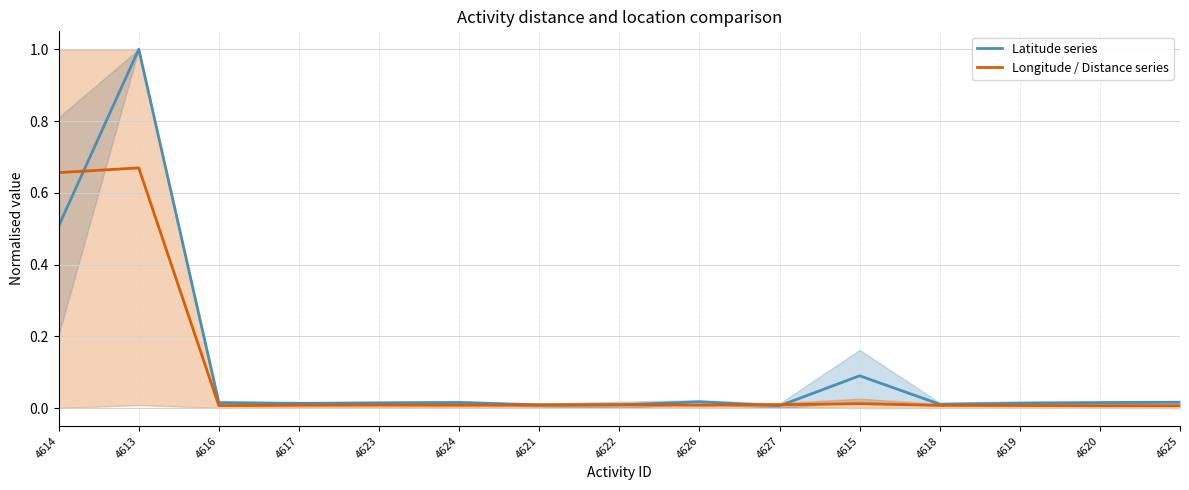

Reading right to left, list all the values displayed in this chart.

Latitude series: 4625=0.0	4620=0.0	4619=0.0	4618=0.0	4615=0.1	4627=0.0	4626=0.0	4622=0.0	4621=0.0	4624=0.0	4623=0.0	4617=0.0	4616=0.0	4613=1.0	4614=0.5
Longitude / Distance series: 4625=0.0	4620=0.0	4619=0.0	4618=0.0	4615=0.0	4627=0.0	4626=0.0	4622=0.0	4621=0.0	4624=0.0	4623=0.0	4617=0.0	4616=0.0	4613=0.7	4614=0.7